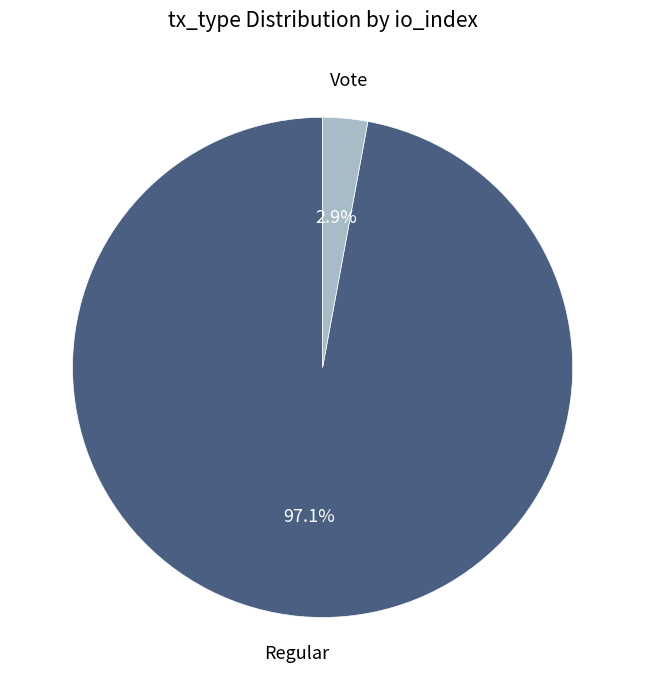

Does any single category account for the majority?

Yes